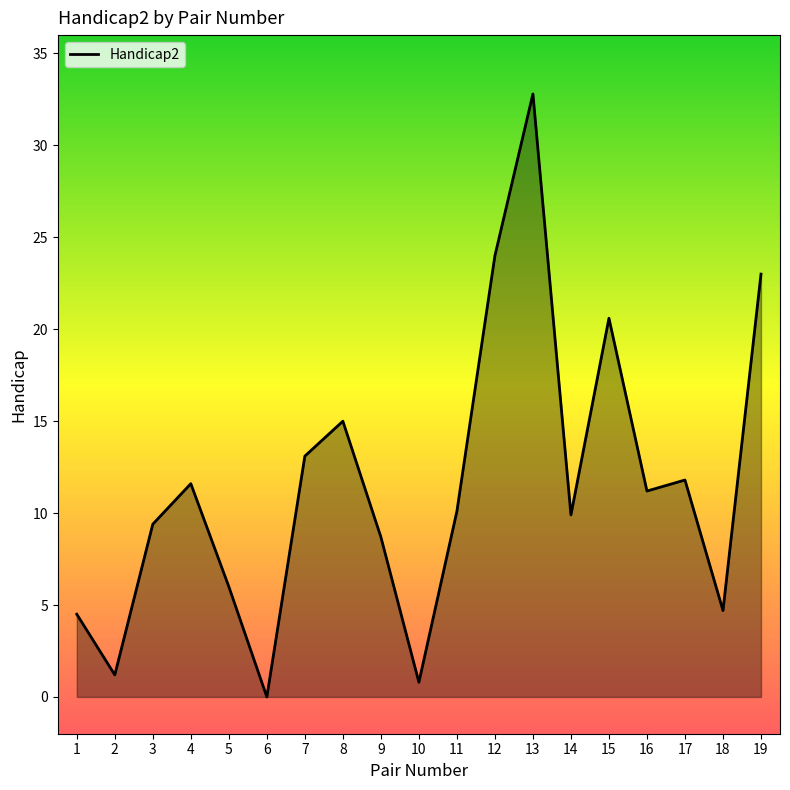

How many categories are shown in the chart?

19